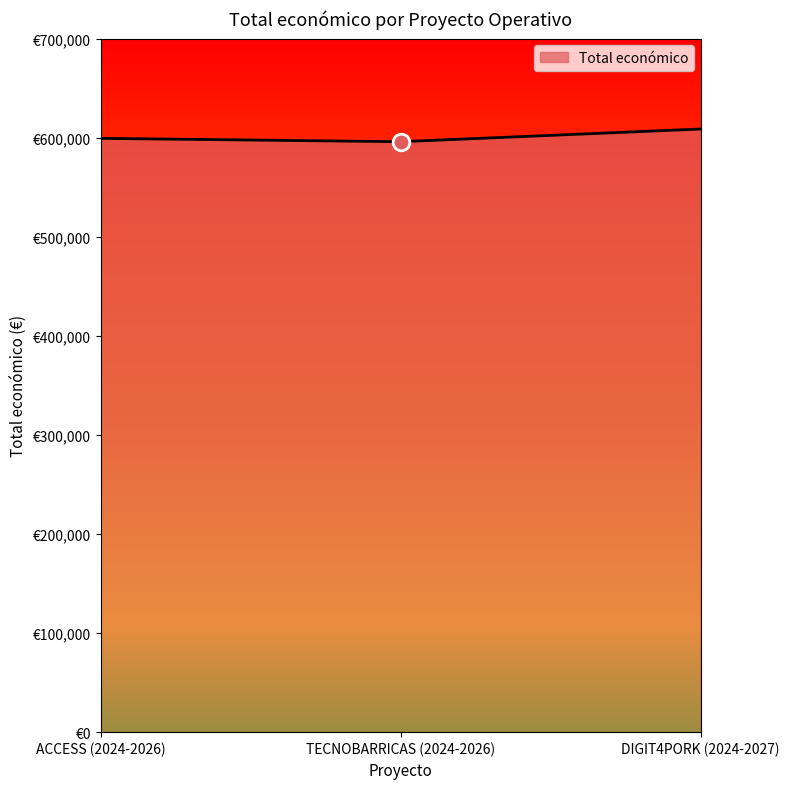

List the labels in order of value, smallest first.

TECNOBARRICAS (2024-2026), ACCESS (2024-2026), DIGIT4PORK (2024-2027)